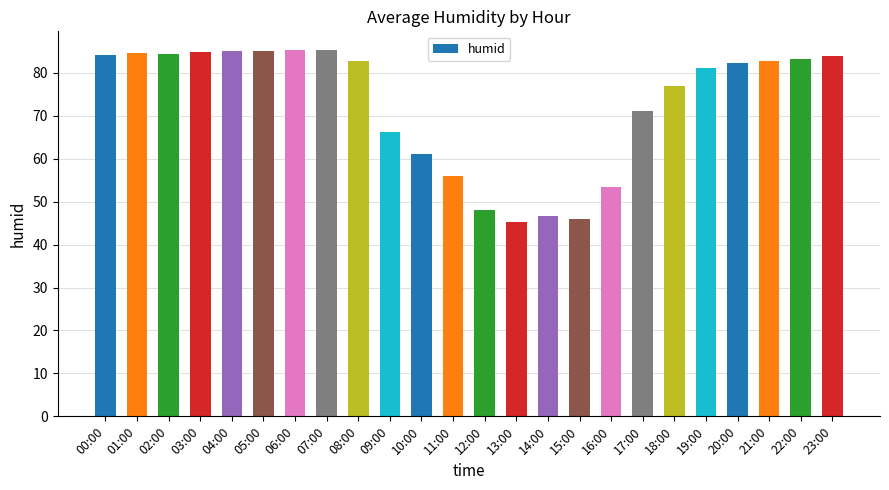

Is it true that the value at 12:00 is 65.1?

False